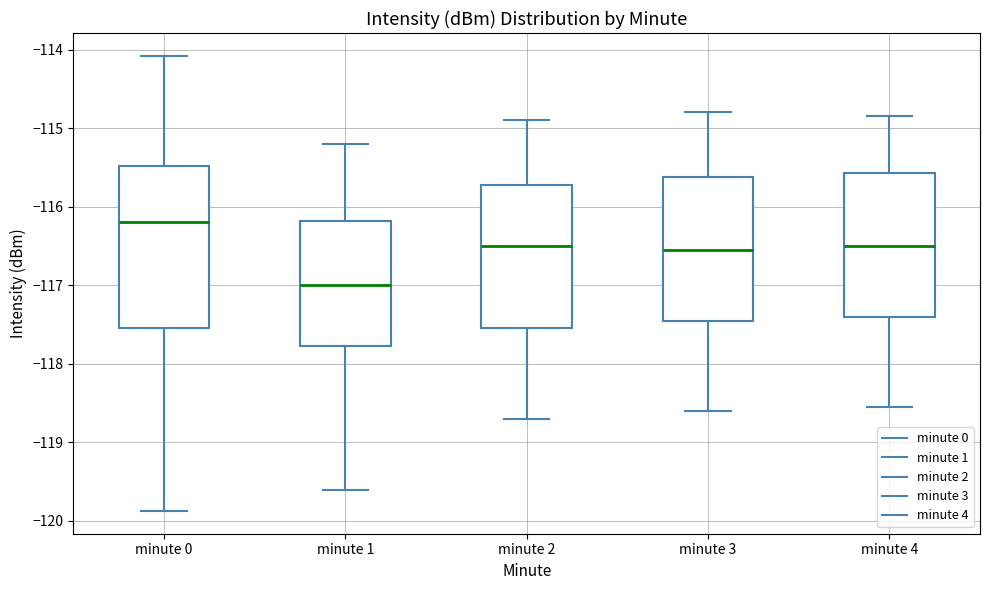

Which box has the highest median line?

minute 0